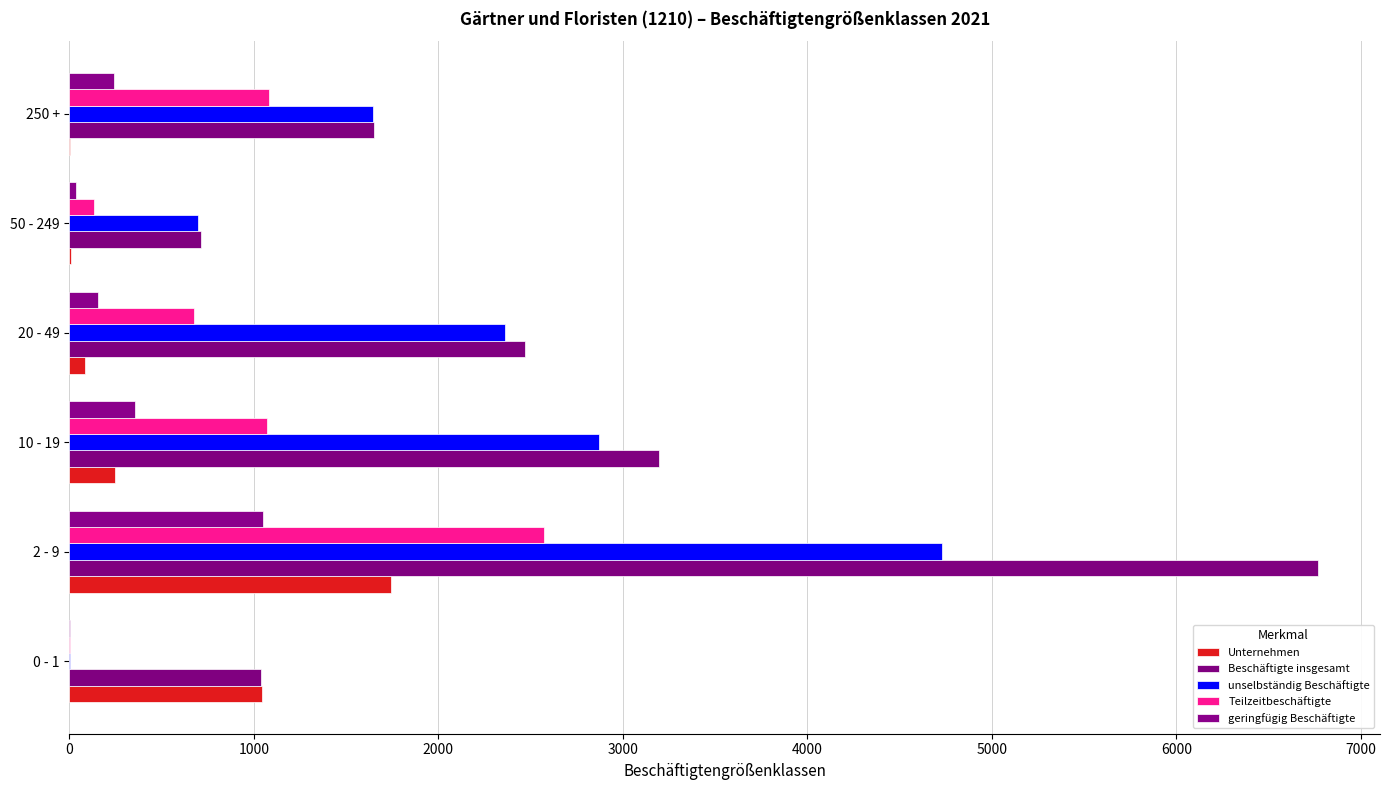

Count the number of categories in the chart.

6